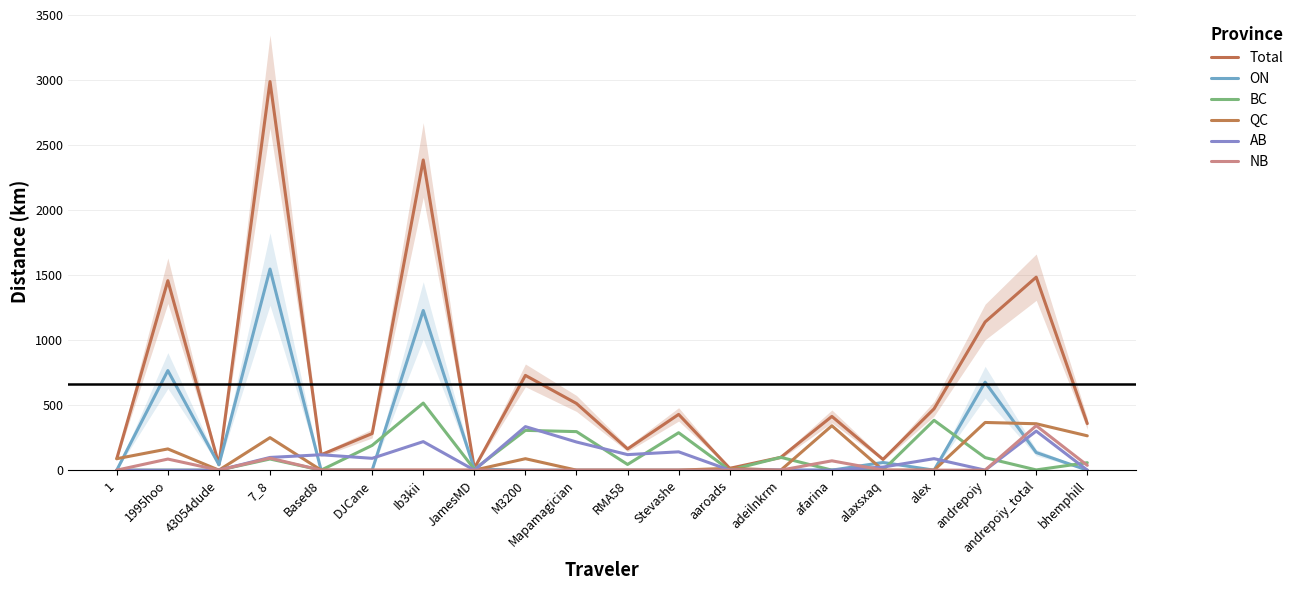

What is the value of the Total point at the 9th from the left?

728.7